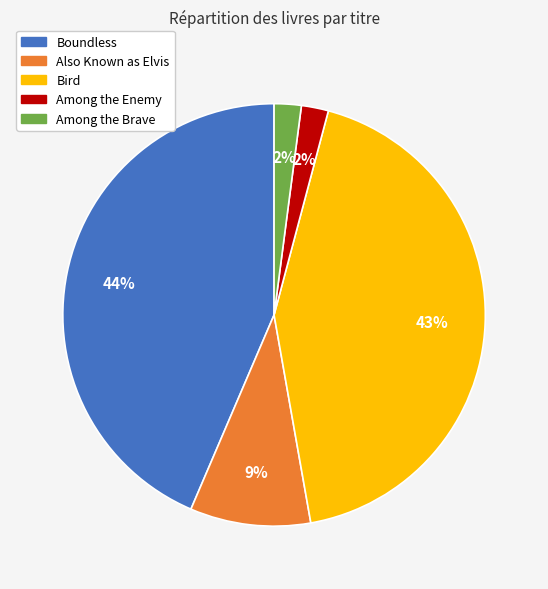

To the nearest percent, what is the average slice percentage?

20%